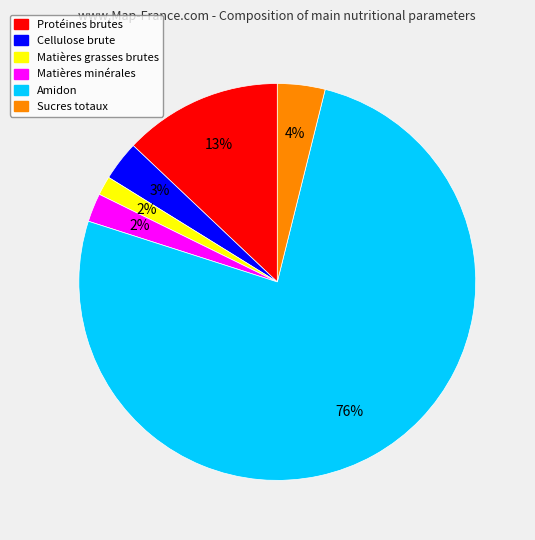

Which has a higher value, Sucres totaux or Matières minérales?

Sucres totaux